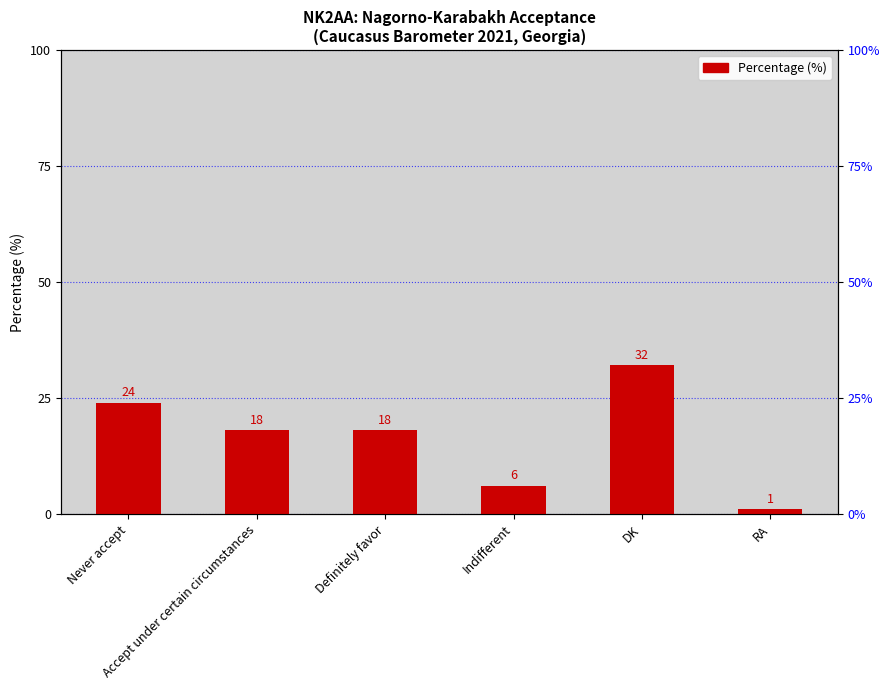

Reading left to right, transcribe all the data shown in this chart.

Never accept=24	Accept under certain circumstances=18	Definitely favor=18	Indifferent=6	DK=32	RA=1